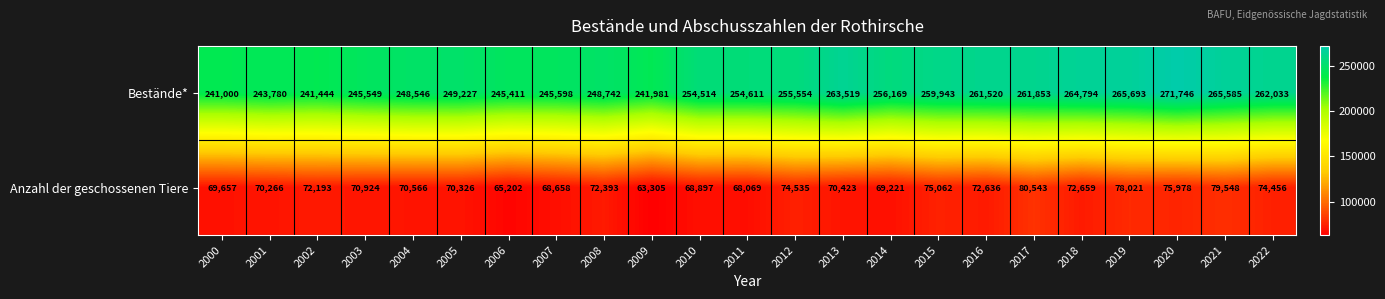

What is the difference between the highest and lowest values at 2013?

193096